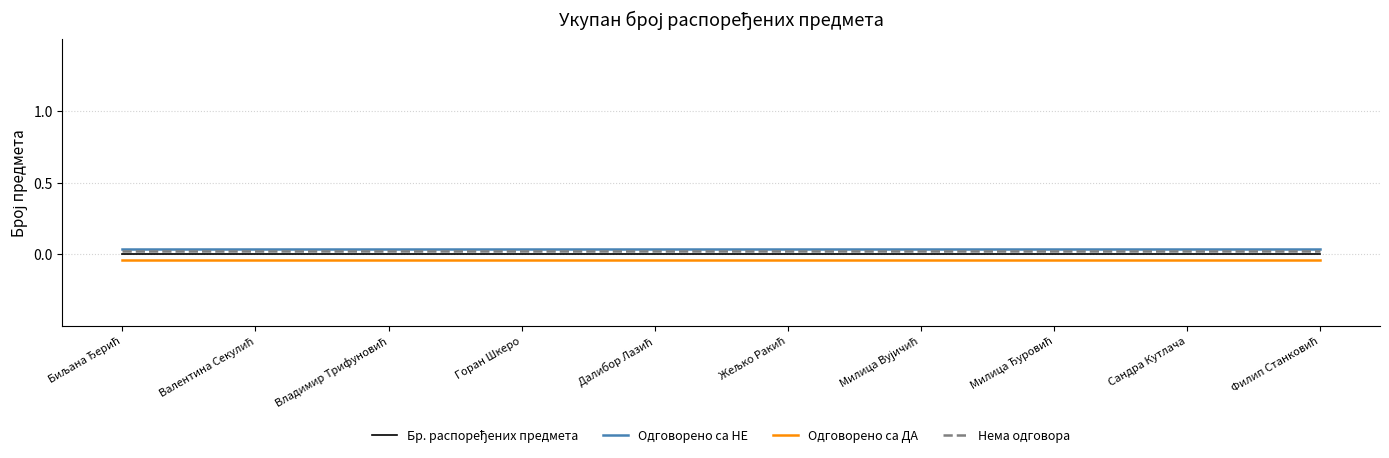

What is the label of the 1st point from the left?

Биљана Ђерић